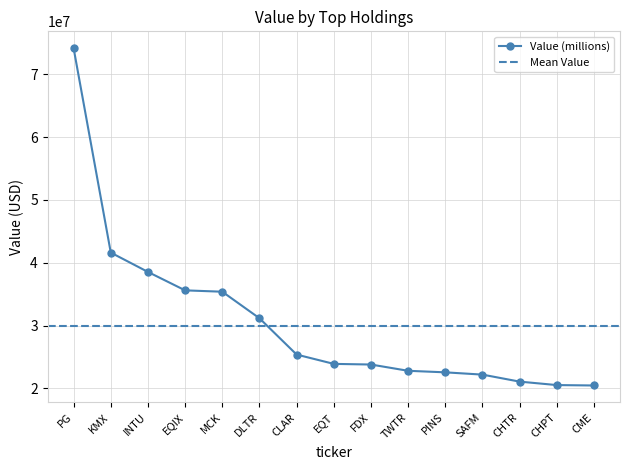

What is the change in value from KMX to TWTR?

-18813000